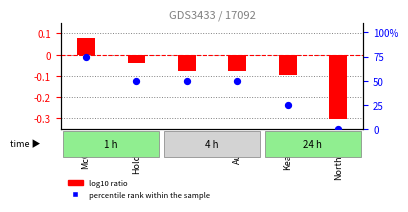

What are all the series names shown in the legend?

log10 ratio, percentile rank within the sample